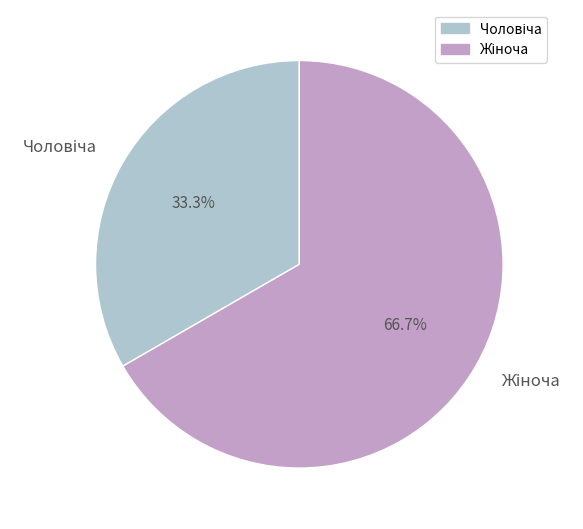

Is there any slice that represents more than half of the pie?

Yes